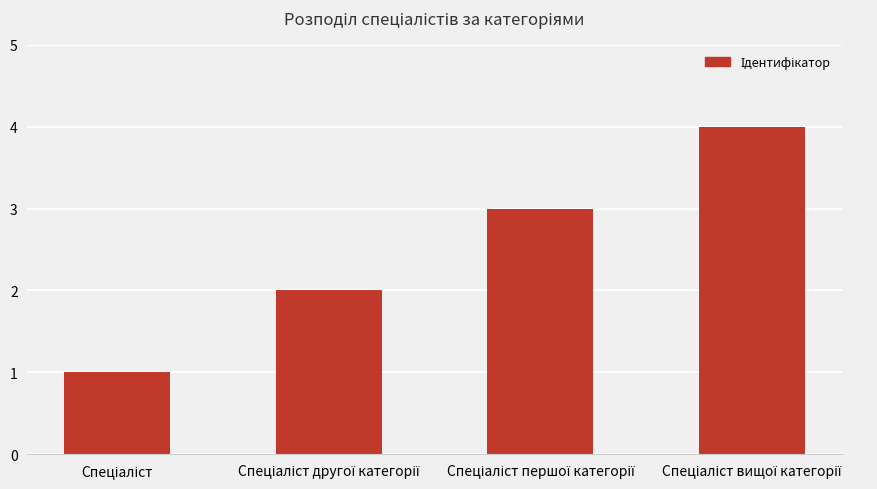

What is the greatest value displayed?

4